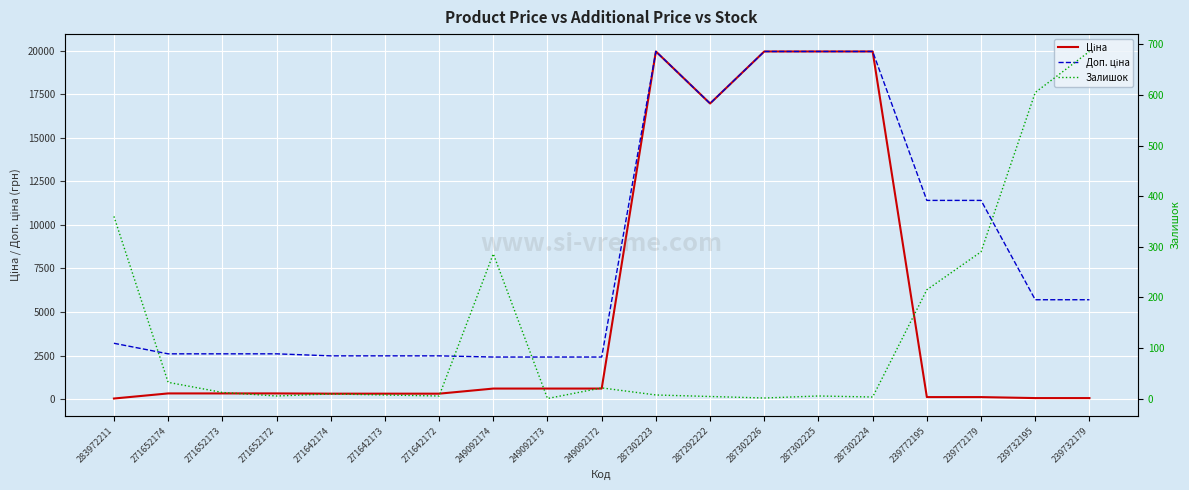

True or false: Залишок has more than 1 interior local peaks.

True